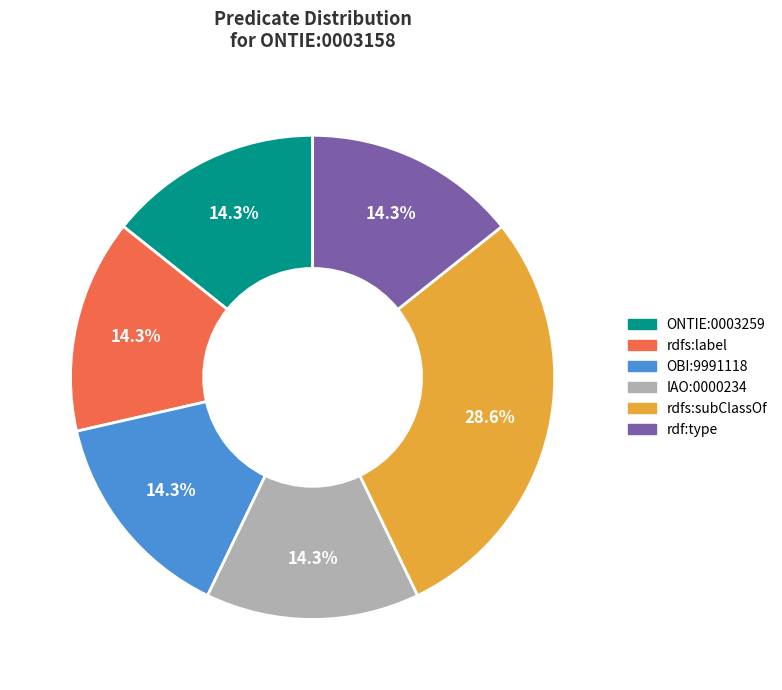

What percentage do rdfs:label and rdf:type together represent?

28.6%